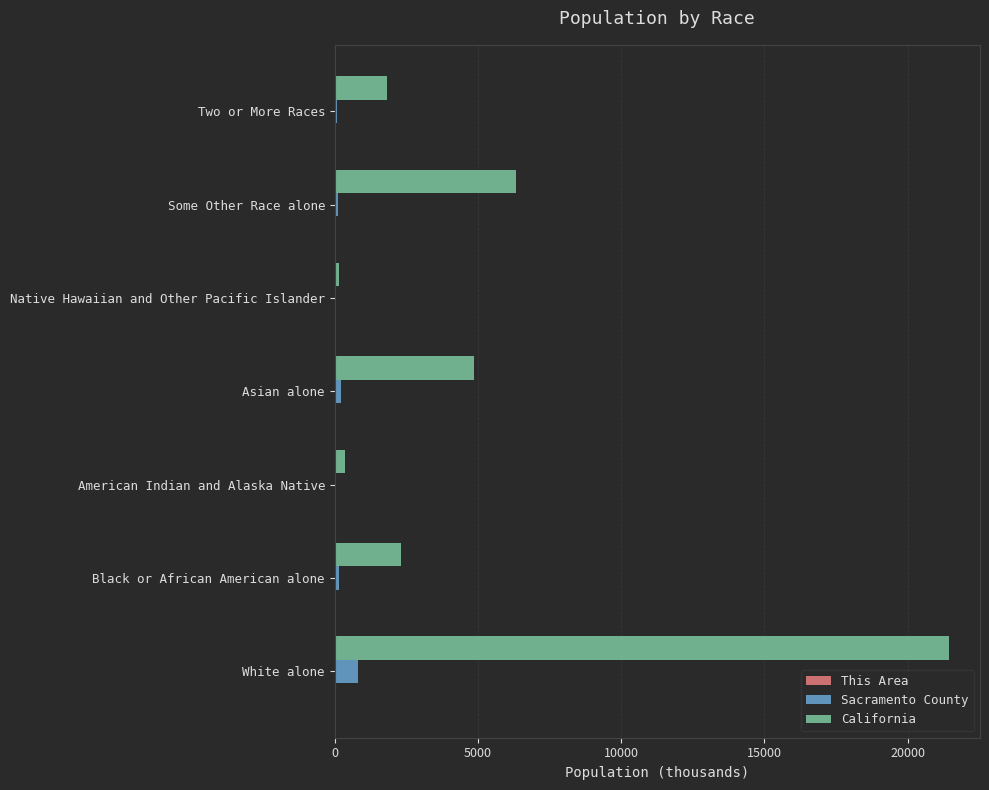

Which category has the highest value in the California series?

White alone